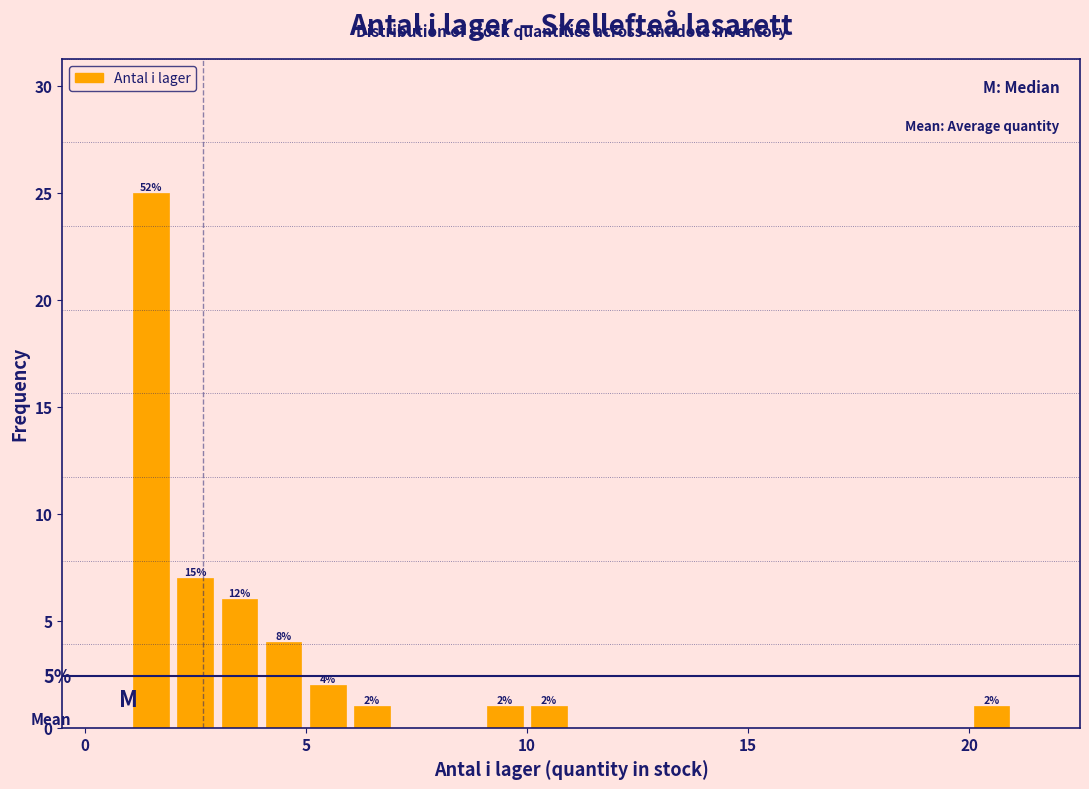

Read against the x-axis, roughly where is the centre of the tallest bar?

1.5